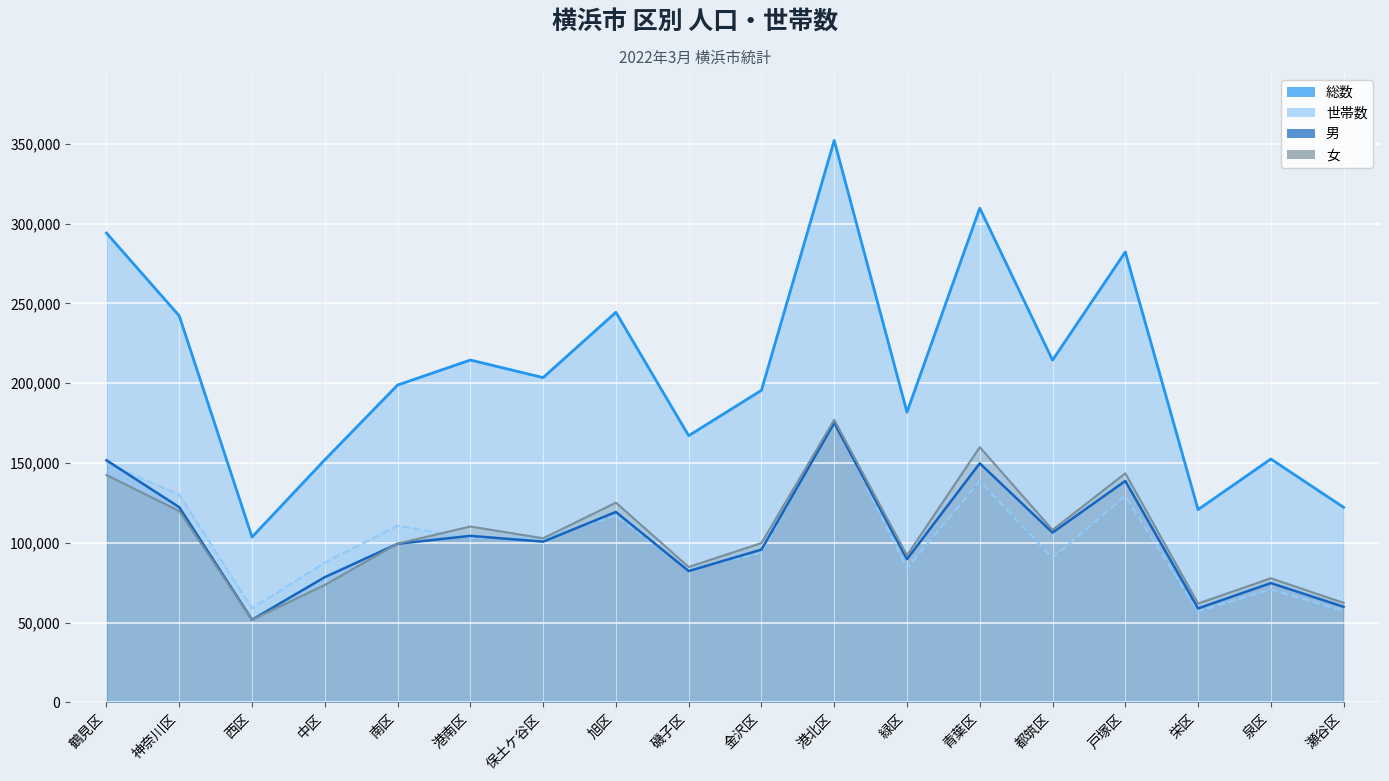

The value of 女 at 金沢区 is 155440. True or false?

False